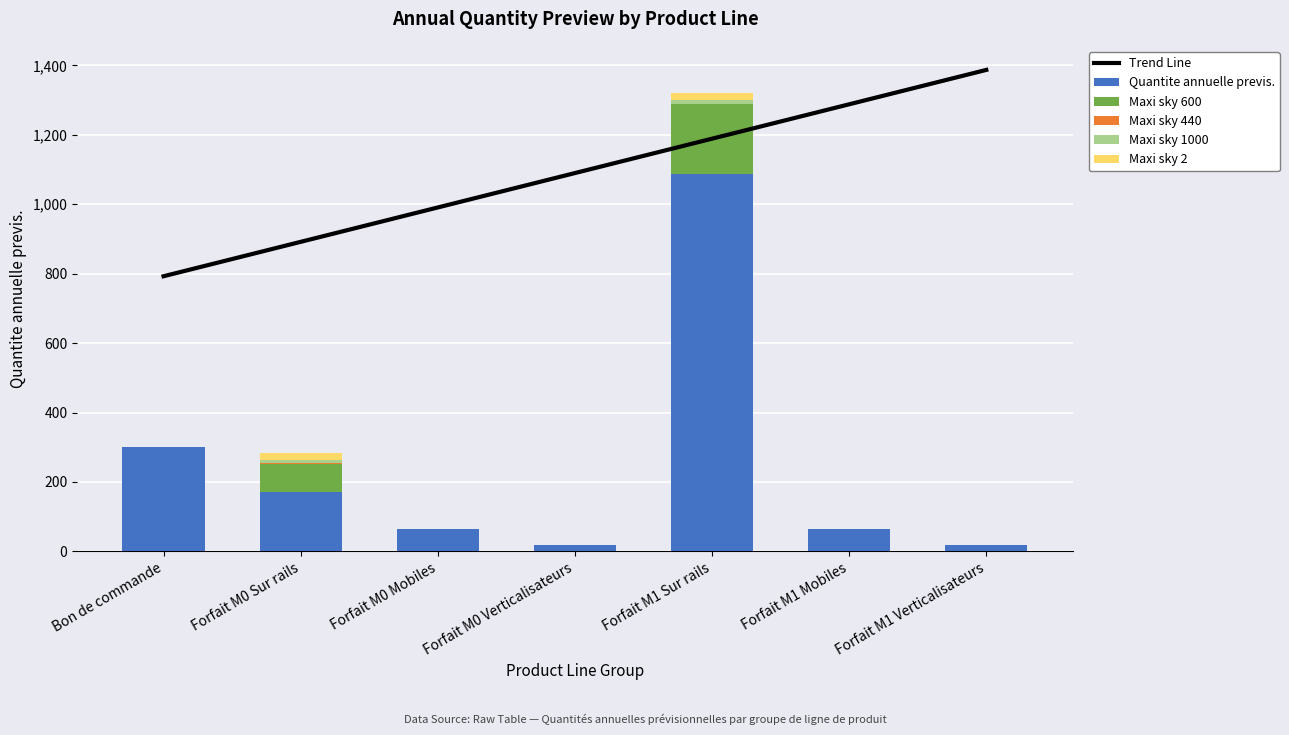

Is the value of Maxi sky 2 at Forfait M1 Sur rails greater than the value of Quantite annuelle previs. at Forfait M0 Mobiles?

No